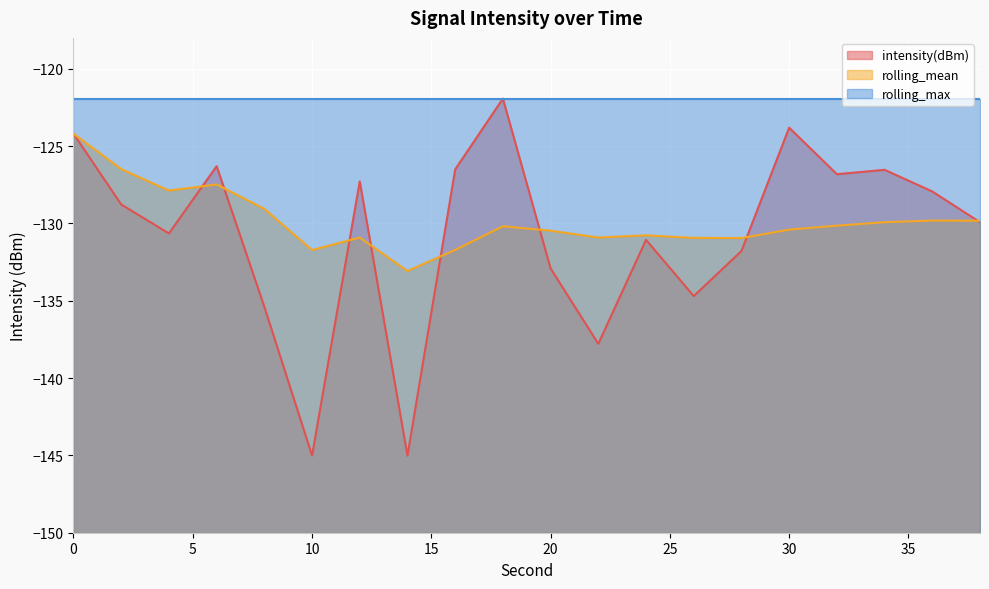

Which category has the lowest value across all series?

14